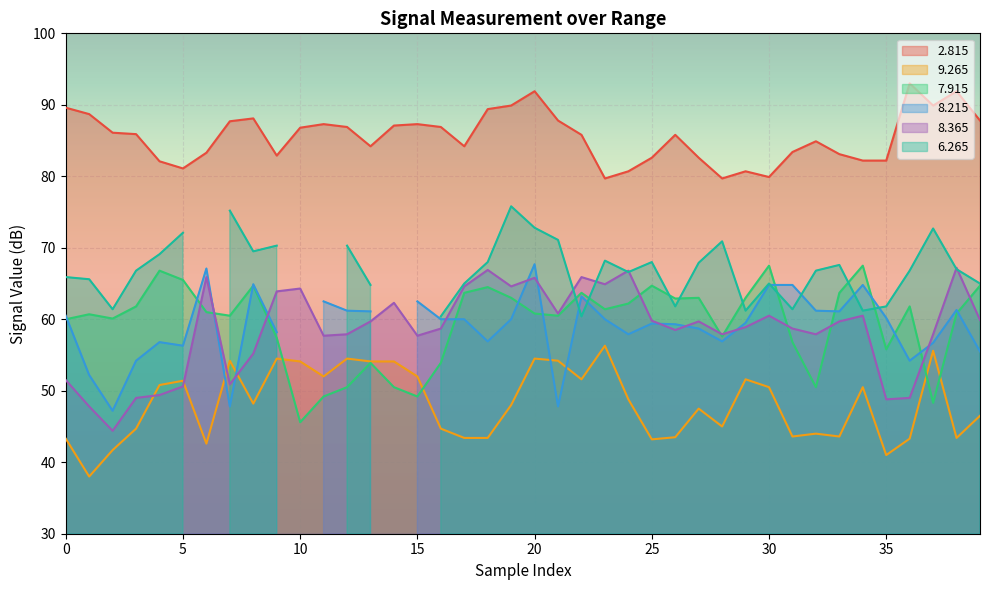

How many values in the   9.265 series exceed 48?

20